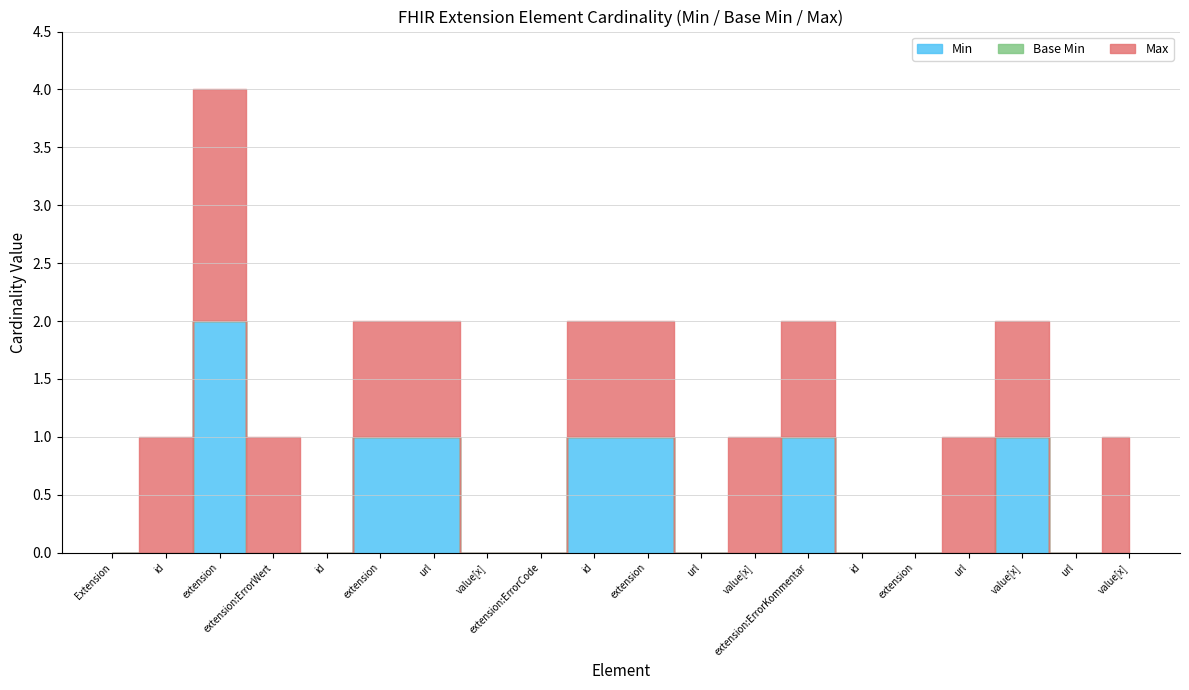

Which series has the largest range (max minus min)?

Max